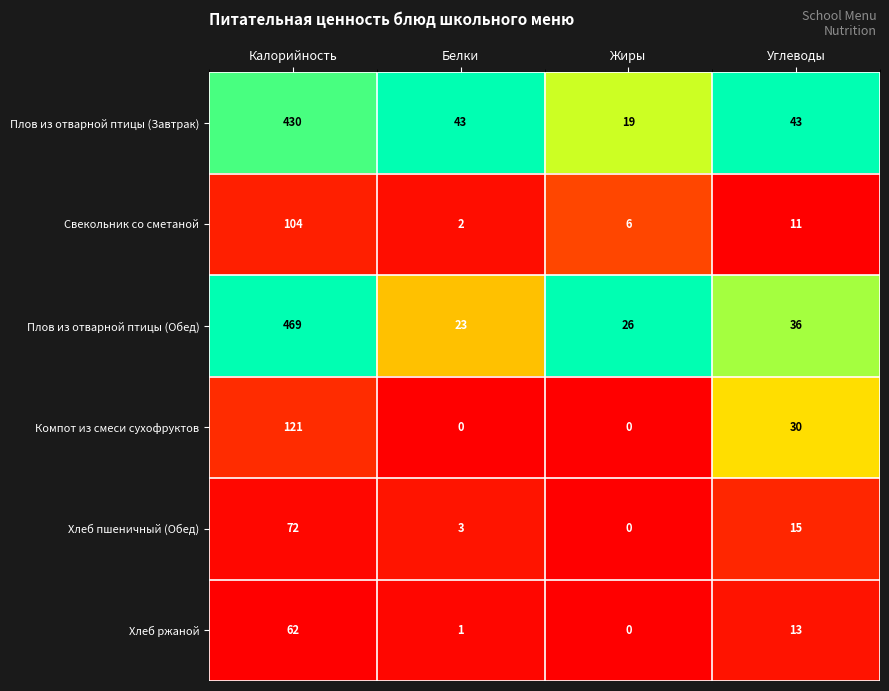

Reading left to right, extract all data points from this chart.

Плов из отварной птицы (Завтрак): 430	43	19	43
Свекольник со сметаной: 104	2	6	11
Плов из отварной птицы (Обед): 469	23	26	36
Компот из смеси сухофруктов: 121	0	0	30
Хлеб пшеничный (Обед): 72	3	0	15
Хлеб ржаной: 62	1	0	13